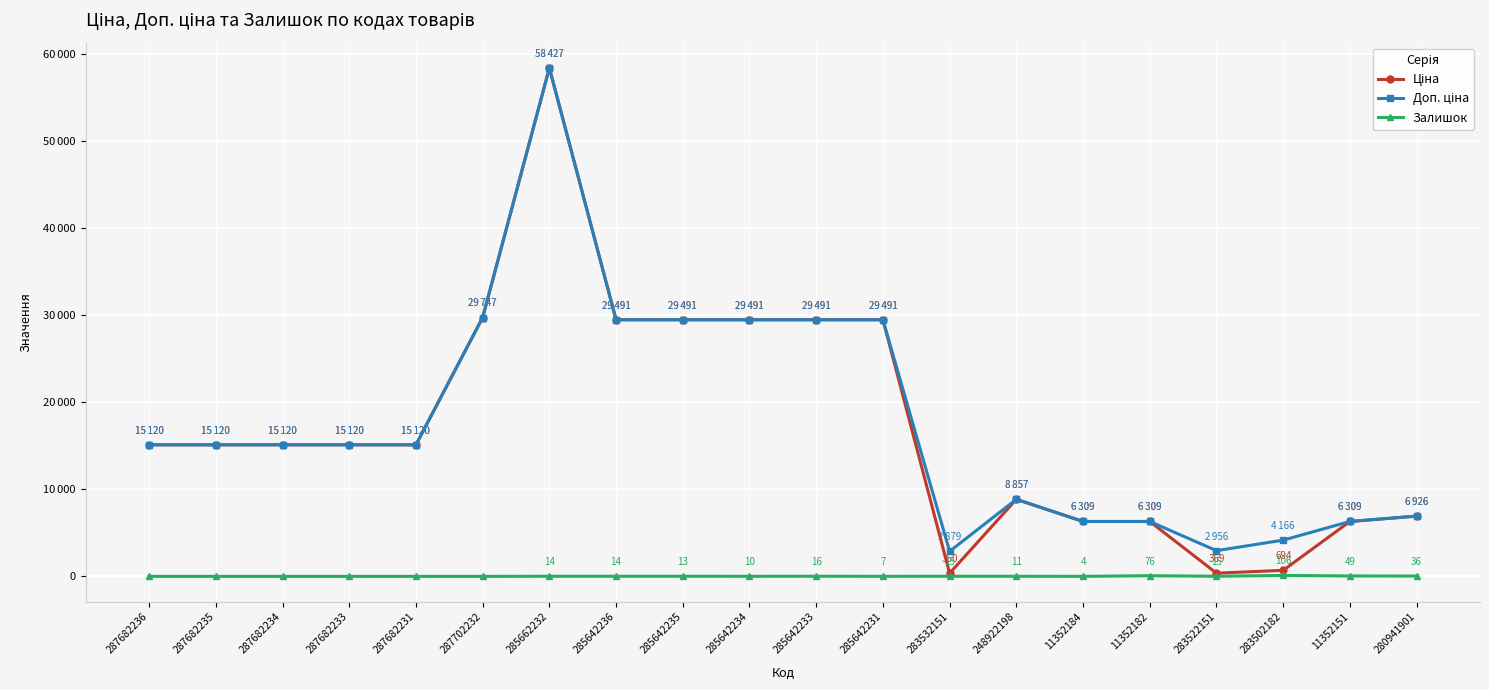

List the series in order of their peak value, highest first.

Ціна, Доп. ціна, Залишок